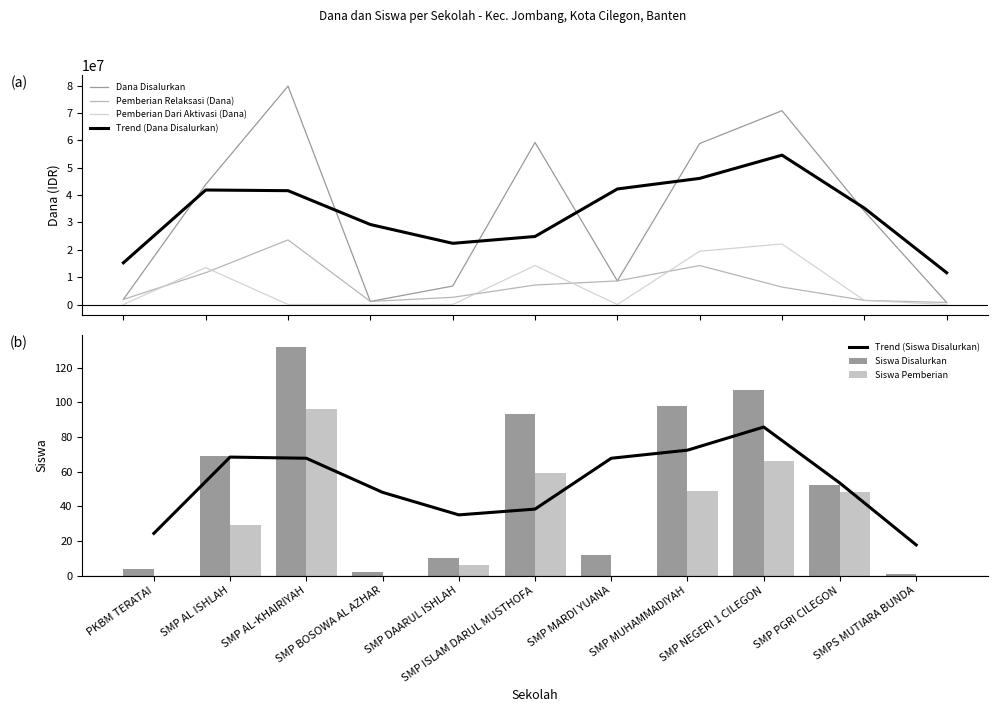

What position from the left is PKBM TERATAI?

1